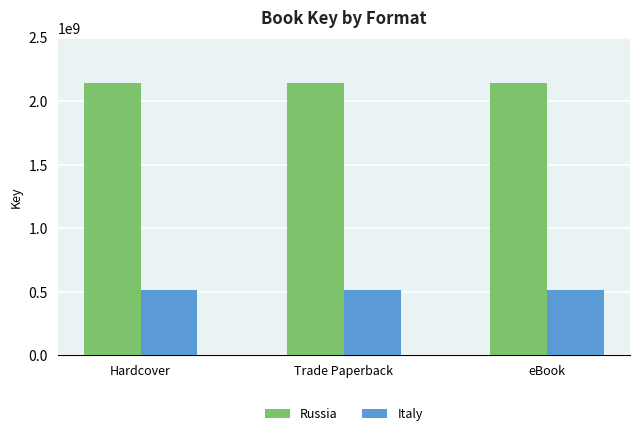

What is the difference between the highest and lowest values at Hardcover?

1627981072